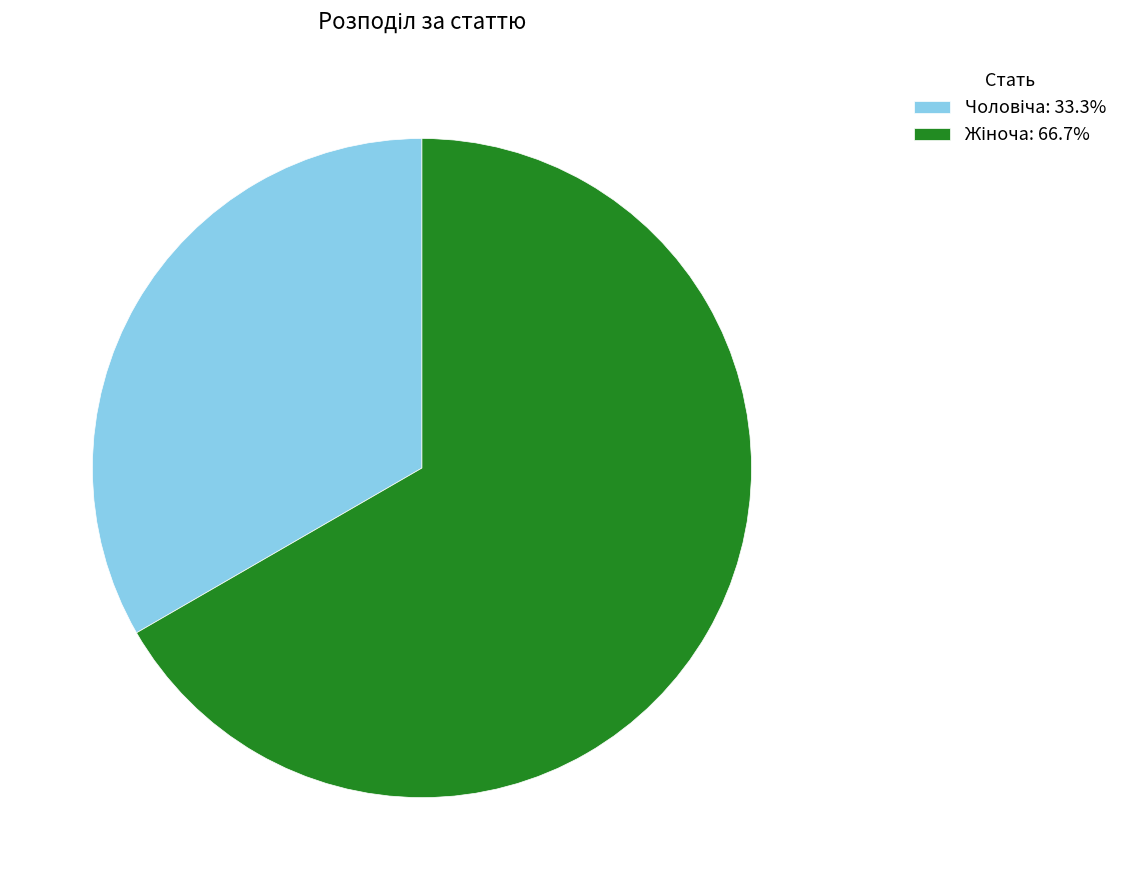

Is there a majority slice in this chart?

Yes